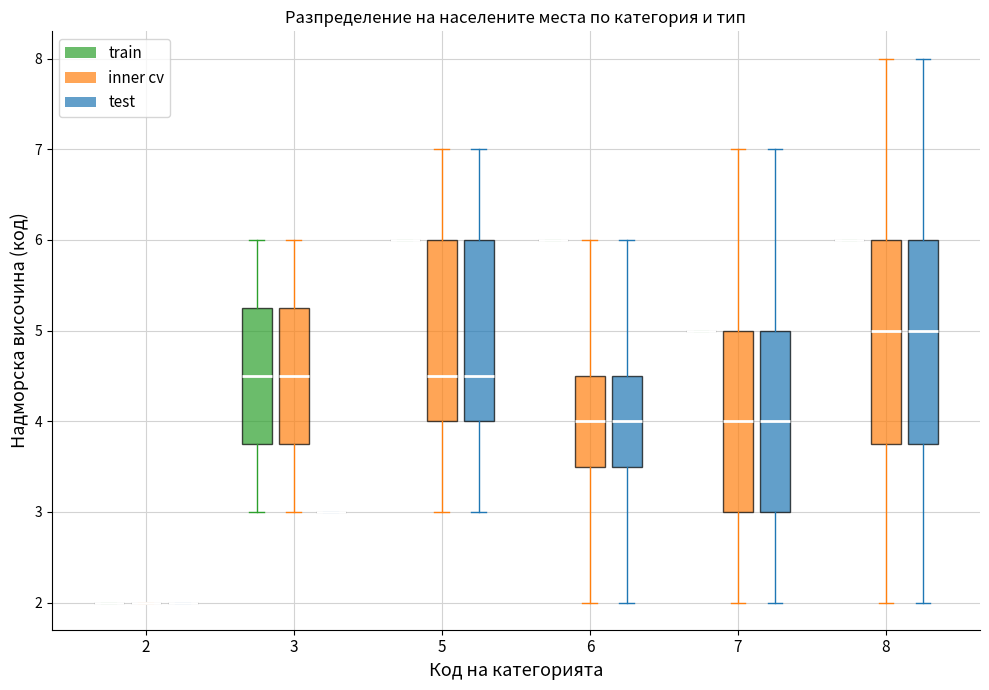

Where does the median line of the box for 5 (test) sit on the y-axis? The values are not printed on the chart, so give them approximately, as read against the axis.

4.5